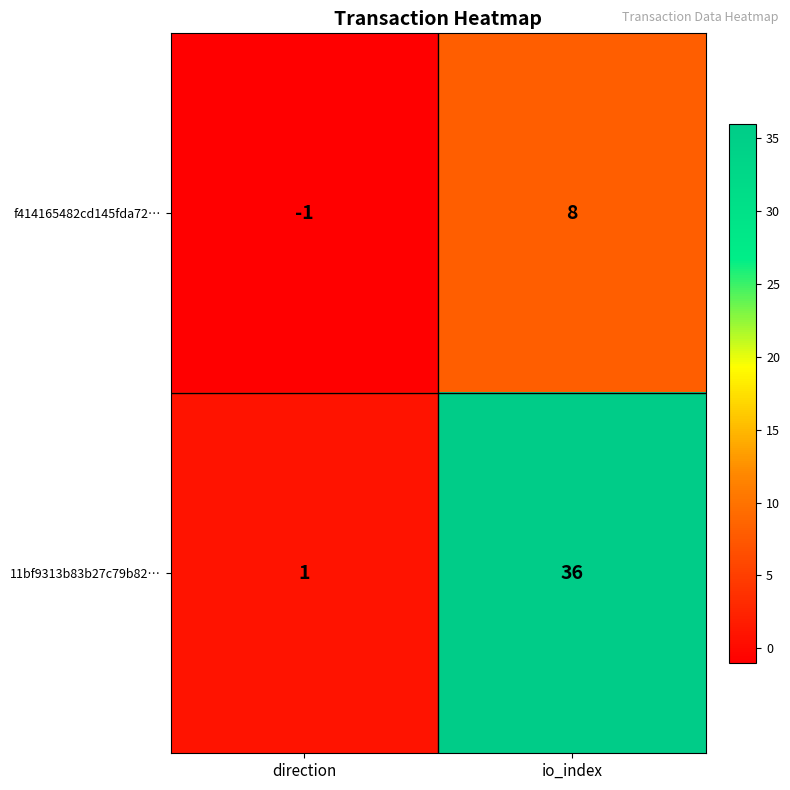

What is the greatest value displayed?

36